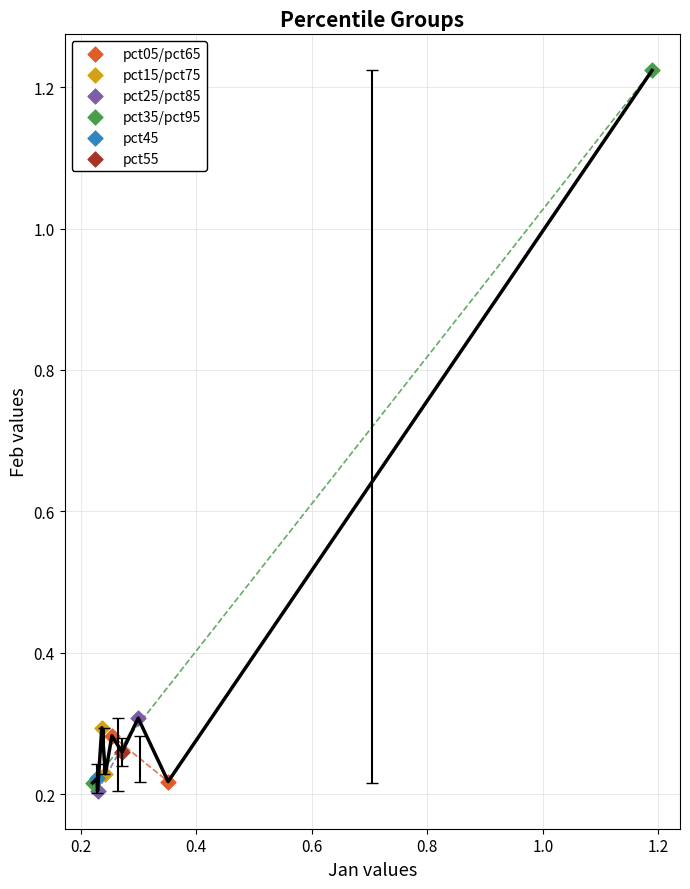

Which series reaches the minimum Y coordinate?

pct25/pct85